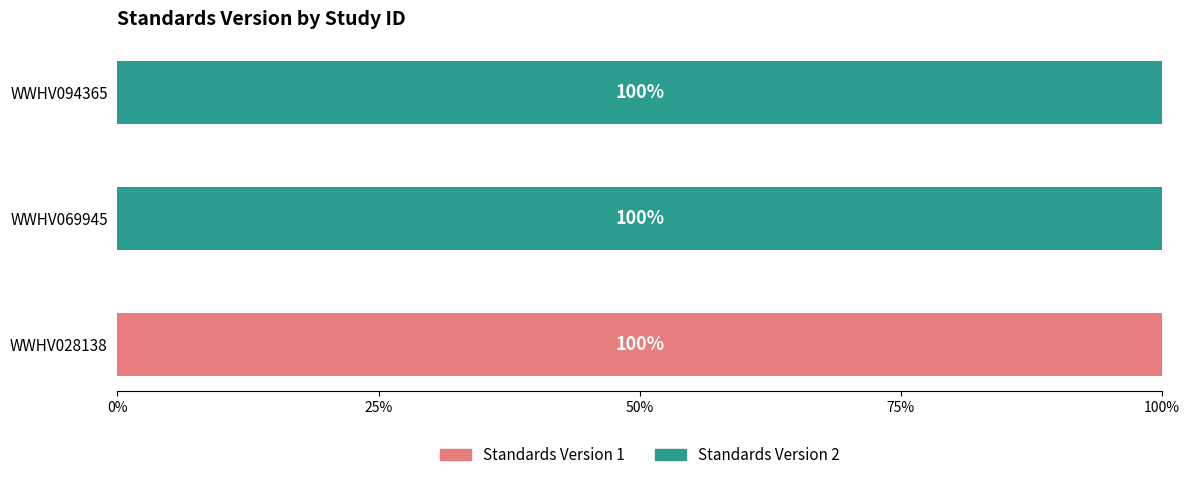

What are all the series names shown in the legend?

Standards Version 1, Standards Version 2